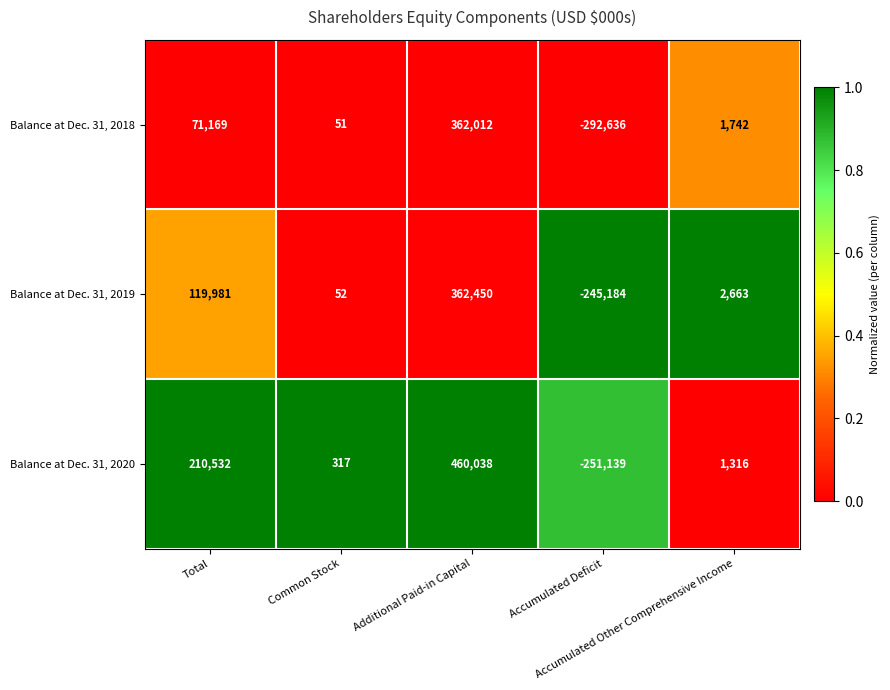

Rank the series by their average value, from lowest to highest.

Balance at Dec. 31, 2018, Balance at Dec. 31, 2019, Balance at Dec. 31, 2020